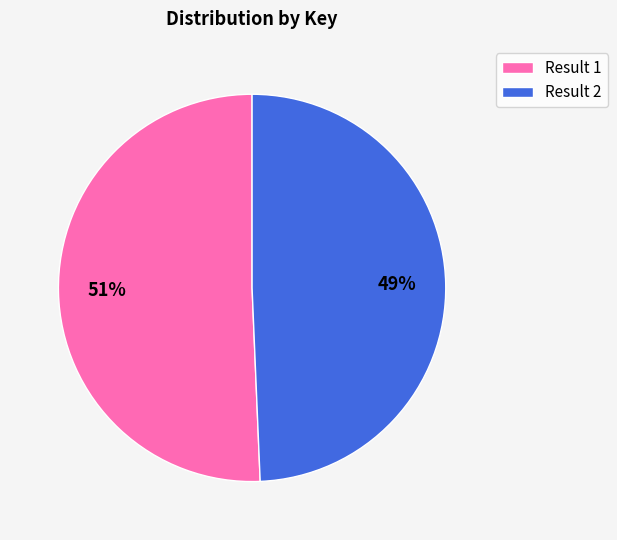

Rank the categories by value from highest to lowest.

Result 1, Result 2